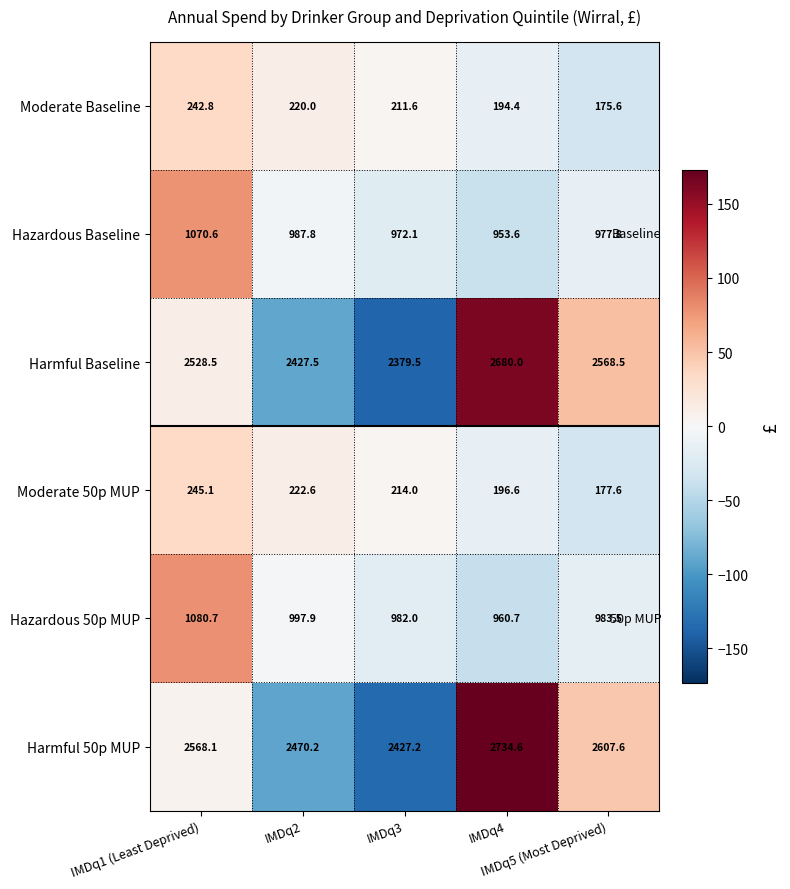

What is the difference between the second highest and second lowest values in the Moderate Baseline series?

25.6